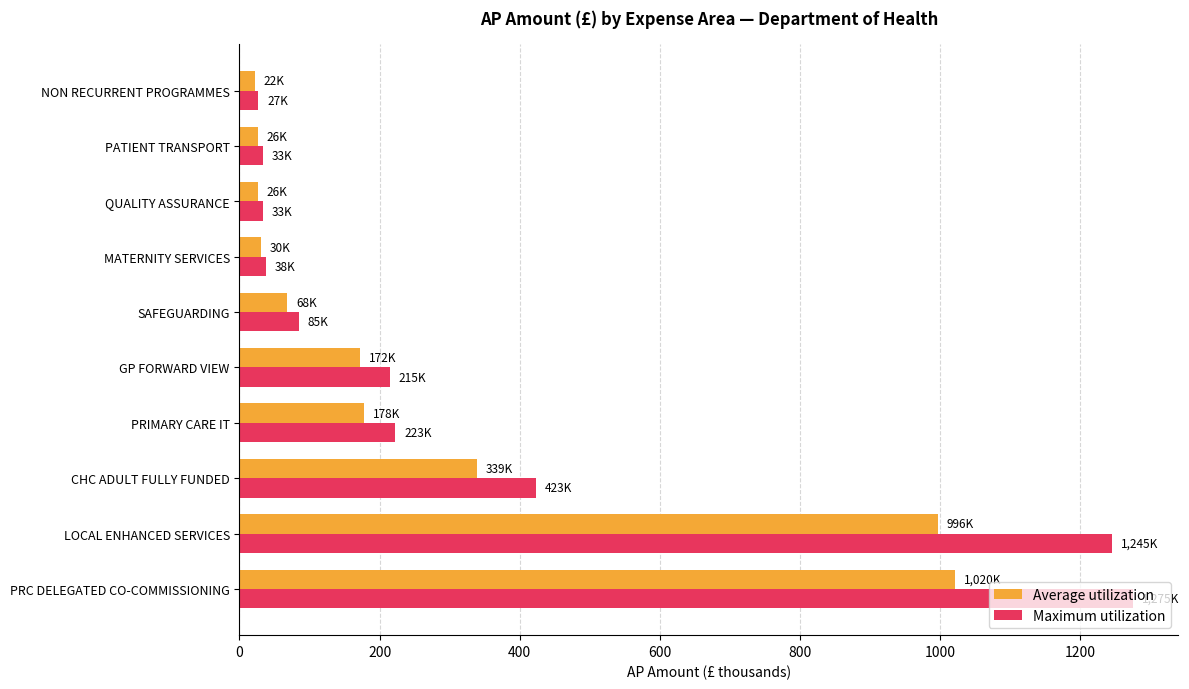

Which series has the widest spread of values?

Maximum utilization